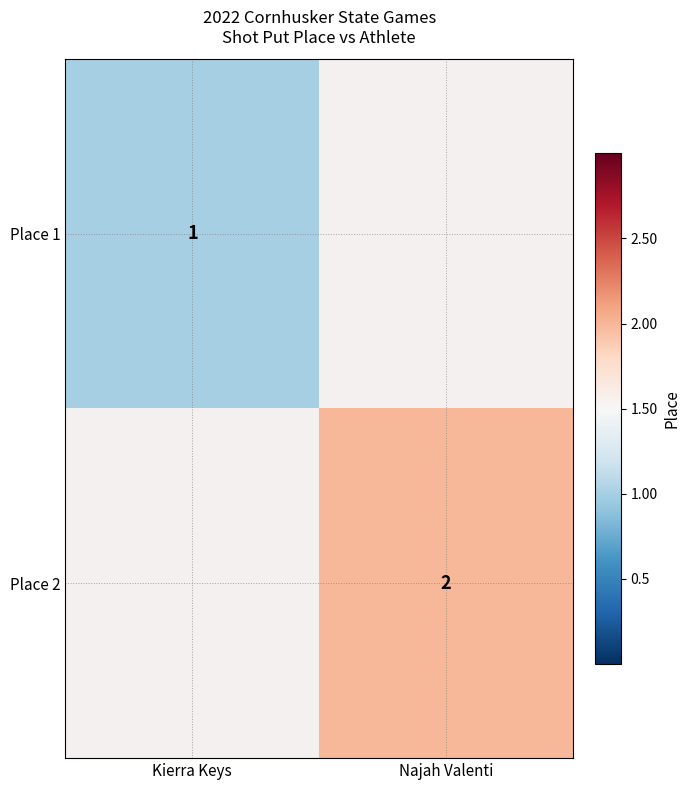

The value of Place 2 at Najah Valenti is 2. True or false?

True